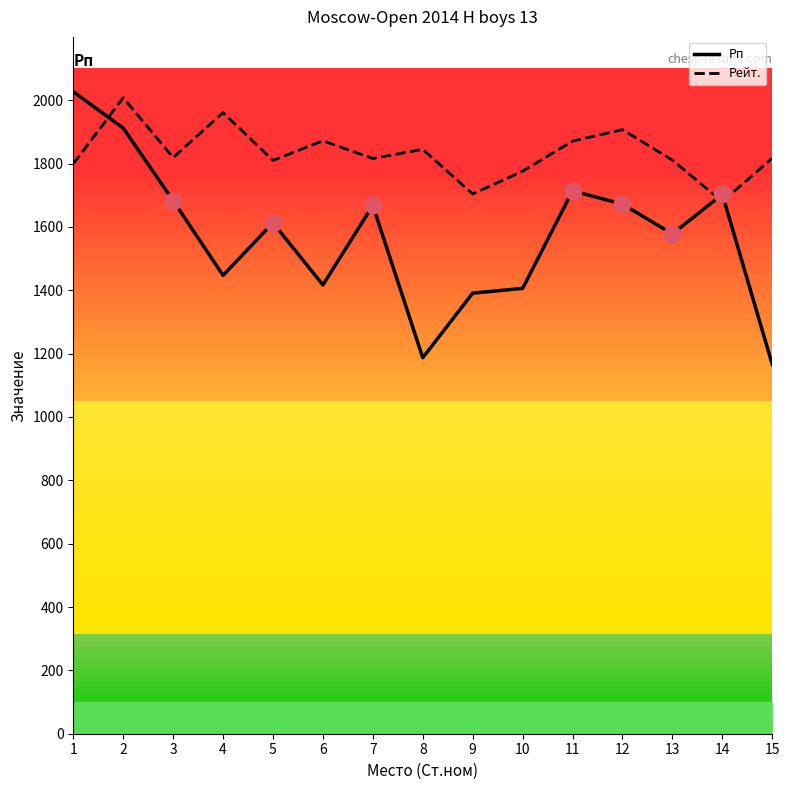

What is the sum of all Рейт. values?

27496